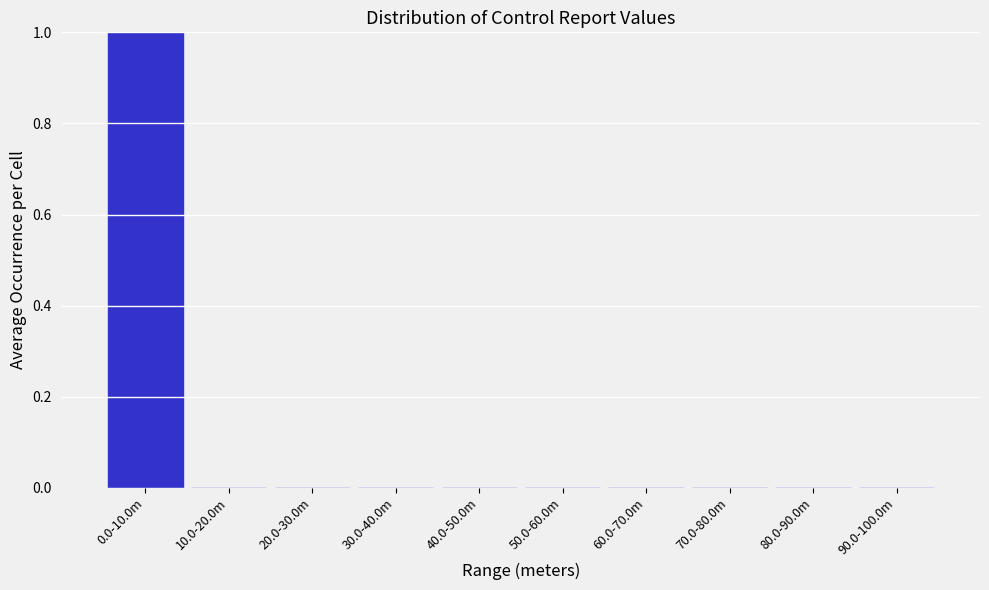

Reading left to right, list all the values displayed in this chart.

0.0-10.0m=1	10.0-20.0m=0	20.0-30.0m=0	30.0-40.0m=0	40.0-50.0m=0	50.0-60.0m=0	60.0-70.0m=0	70.0-80.0m=0	80.0-90.0m=0	90.0-100.0m=0